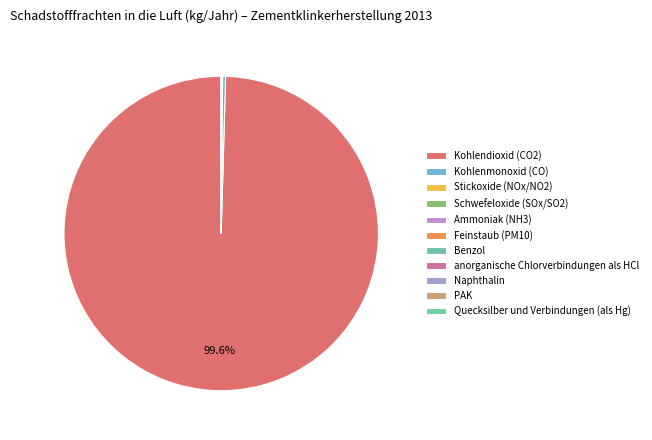

Is it true that Benzol is 0% of the pie?

True